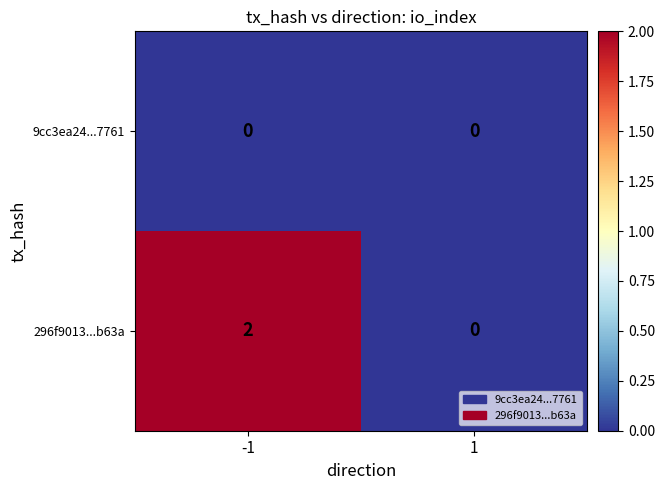

Which category has the highest value across all series?

-1